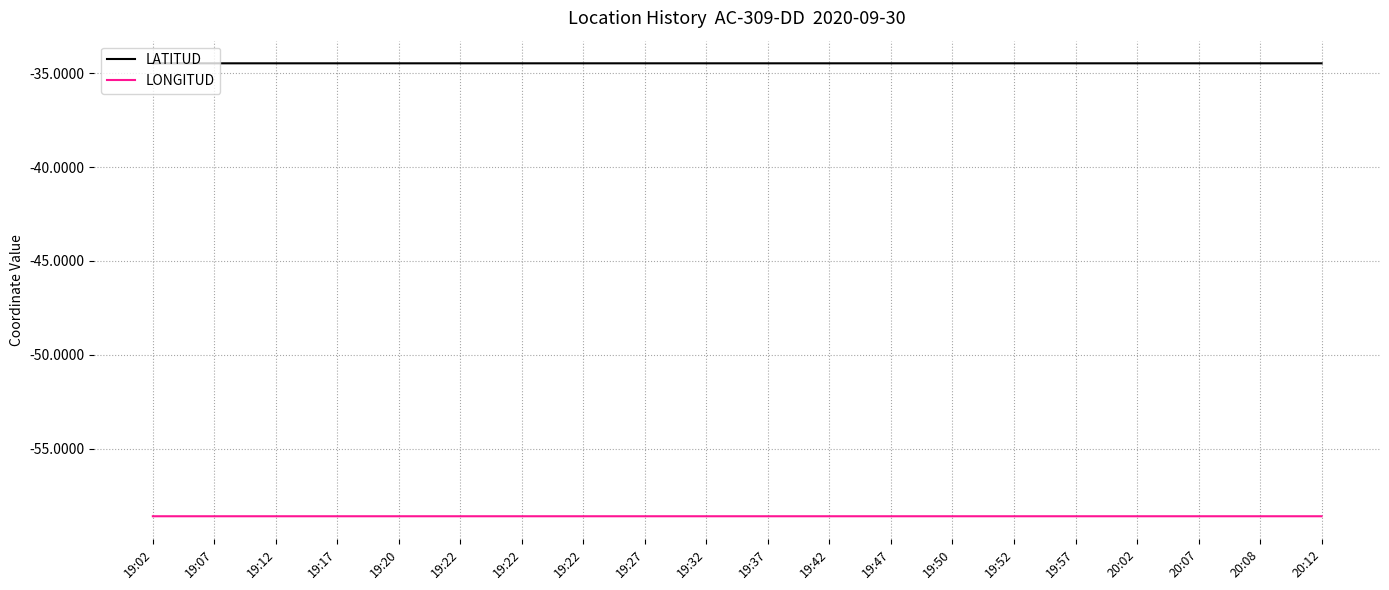

Is this an area chart (filled region under the line)?

No